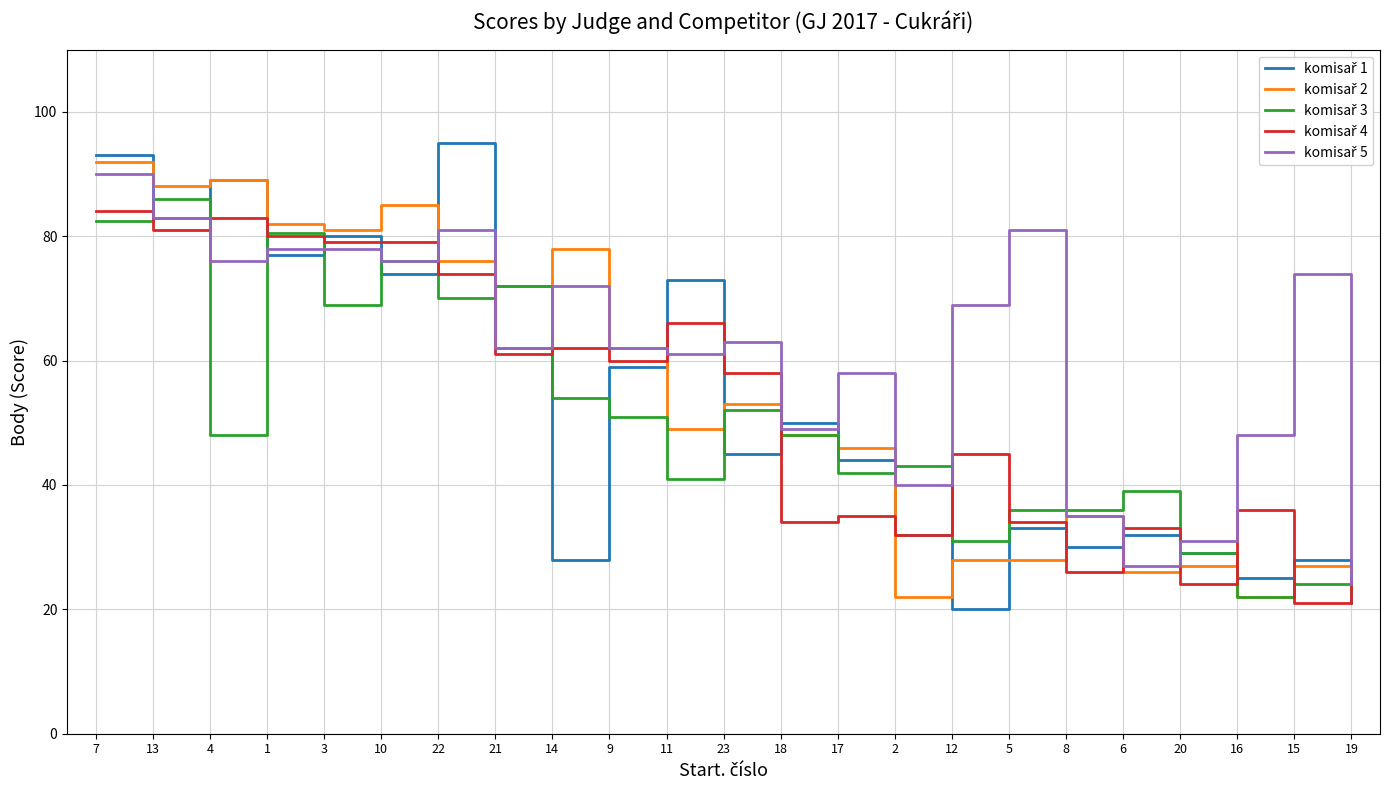

What position from the right is 5?

7